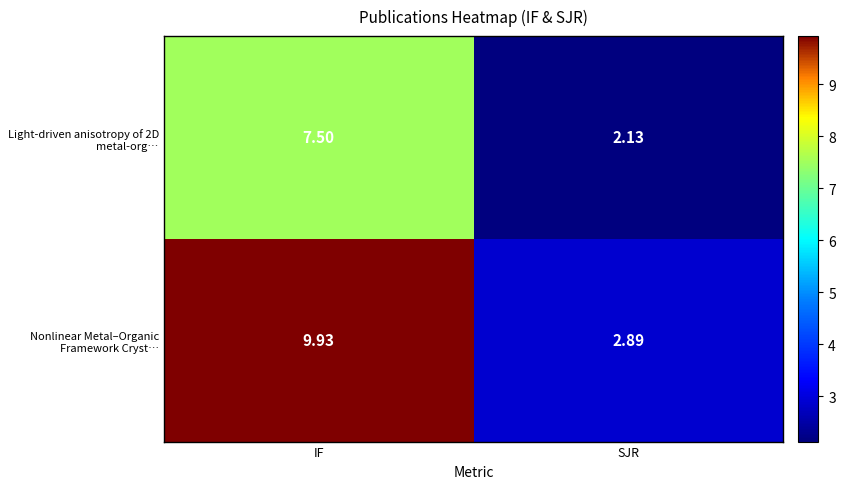

At which category is the sum across all series the highest?

IF